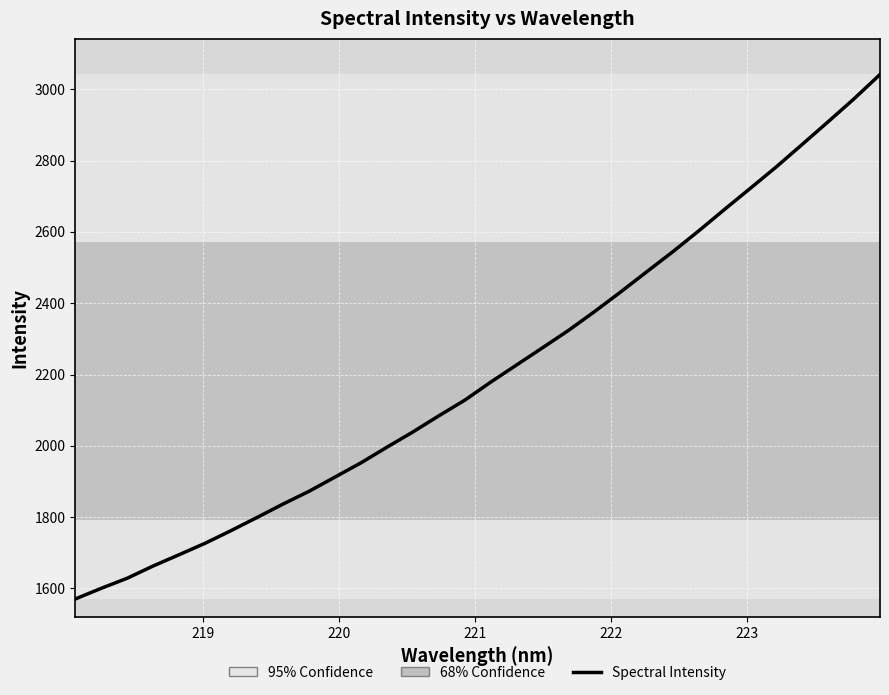

What is the minimum value shown in the chart?

1570.5